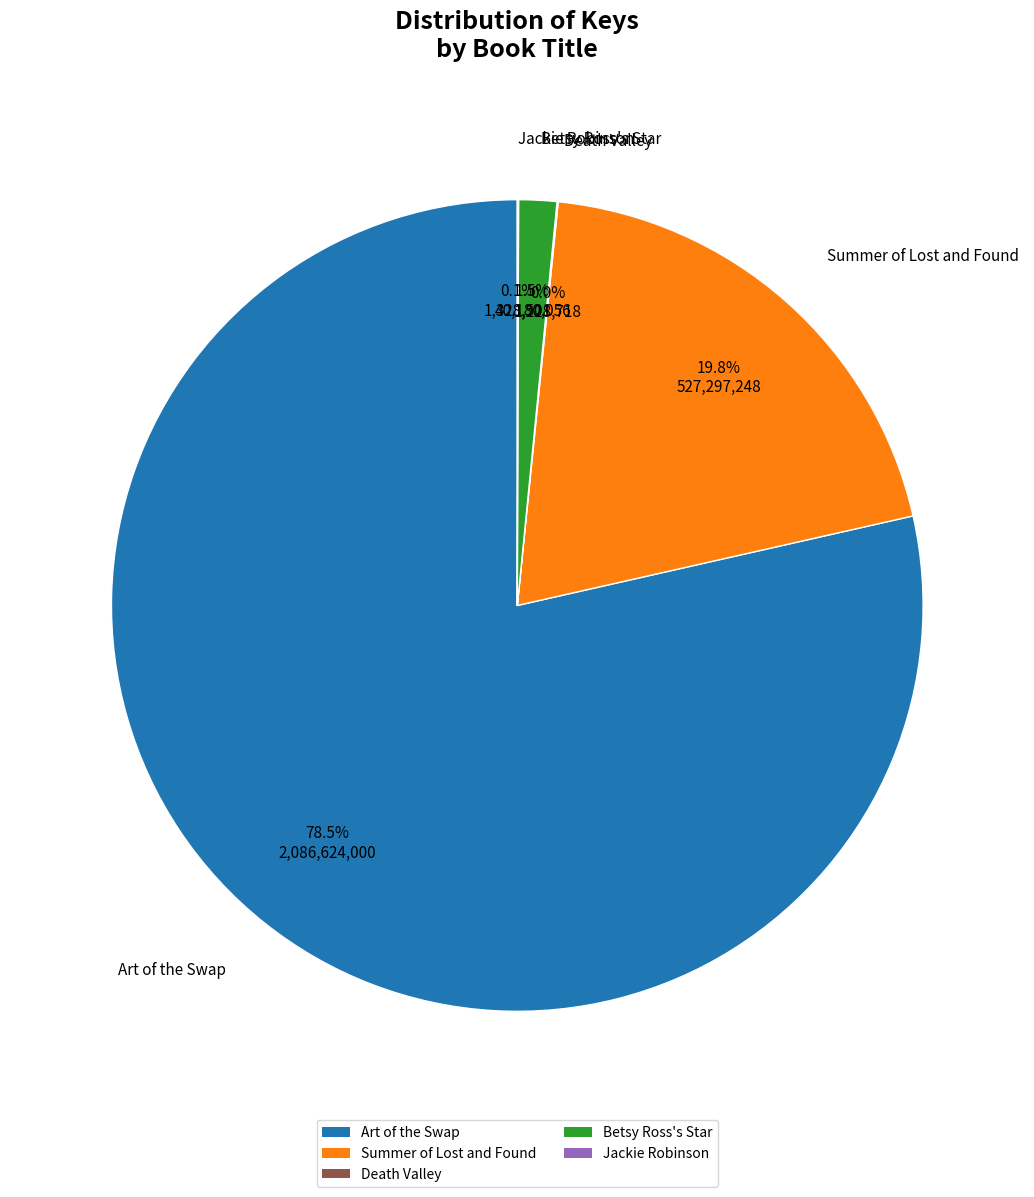

What percentage is the Summer of Lost and Found slice, to the nearest percent?

20%